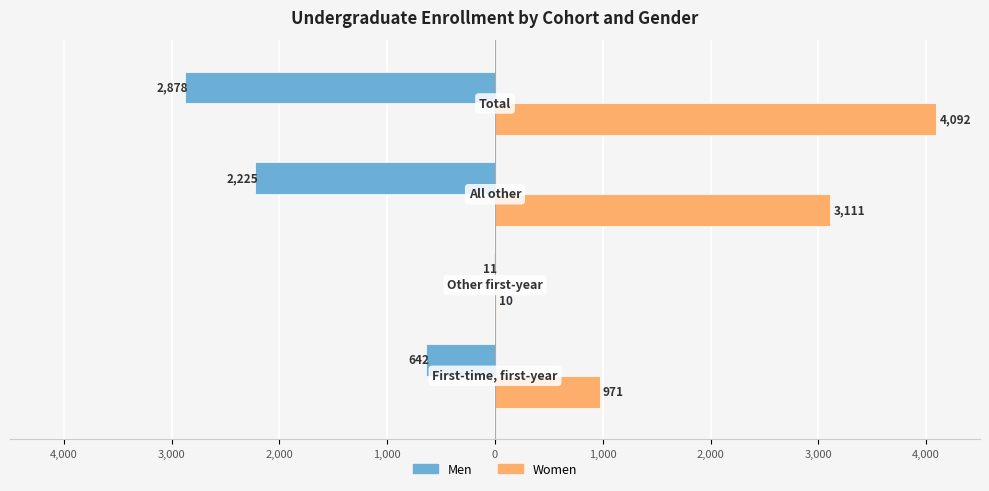

What is the minimum value shown in the chart?

-2878